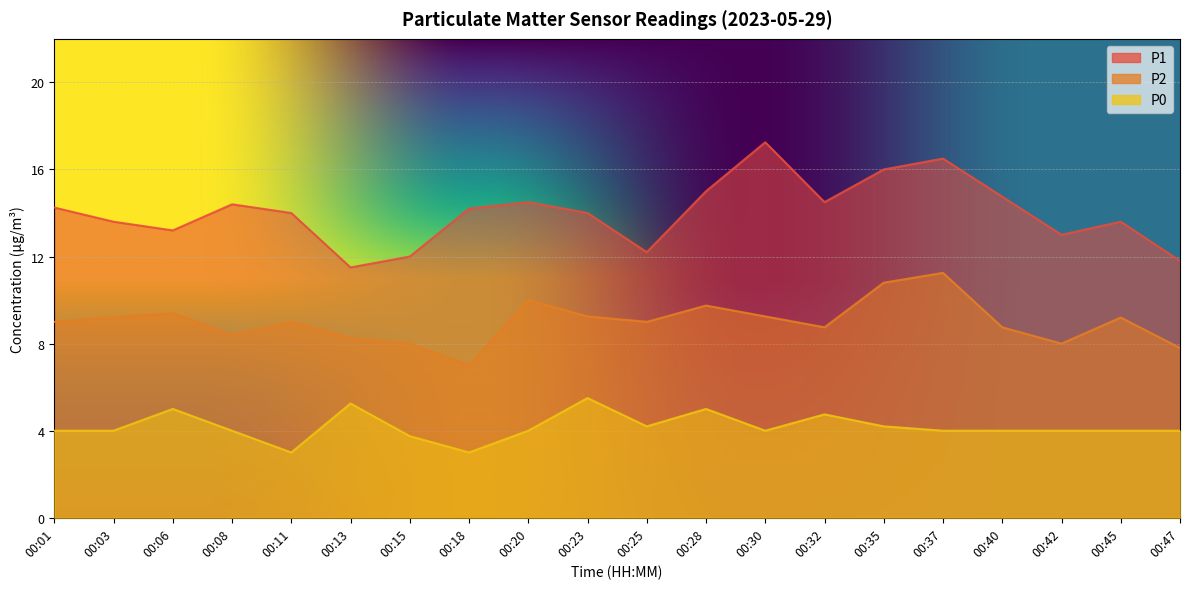

Reading left to right, extract all data points from this chart.

P1: 00:01=14.2	00:03=13.6	00:06=13.2	00:08=14.4	00:11=14.0	00:13=11.5	00:15=12.0	00:18=14.2	00:20=14.5	00:23=14.0	00:25=12.2	00:28=15.0	00:30=17.2	00:32=14.5	00:35=16.0	00:37=16.5	00:40=14.8	00:42=13.0	00:45=13.6	00:47=11.8
P2: 00:01=9.0	00:03=9.2	00:06=9.4	00:08=8.4	00:11=9.0	00:13=8.2	00:15=8.0	00:18=7.0	00:20=10.0	00:23=9.2	00:25=9.0	00:28=9.8	00:30=9.2	00:32=8.8	00:35=10.8	00:37=11.2	00:40=8.8	00:42=8.0	00:45=9.2	00:47=7.8
P0: 00:01=4.0	00:03=4.0	00:06=5.0	00:08=4.0	00:11=3.0	00:13=5.2	00:15=3.8	00:18=3.0	00:20=4.0	00:23=5.5	00:25=4.2	00:28=5.0	00:30=4.0	00:32=4.8	00:35=4.2	00:37=4.0	00:40=4.0	00:42=4.0	00:45=4.0	00:47=4.0